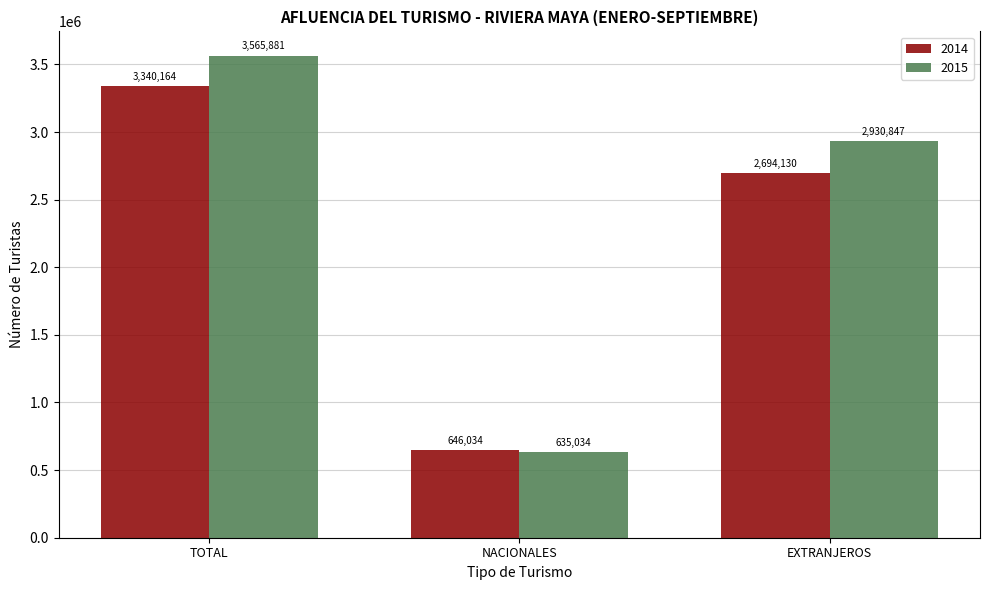

Reading left to right, transcribe all the data shown in this chart.

2014: TOTAL=3340164	NACIONALES=646034	EXTRANJEROS=2694130
2015: TOTAL=3565881	NACIONALES=635034	EXTRANJEROS=2930847